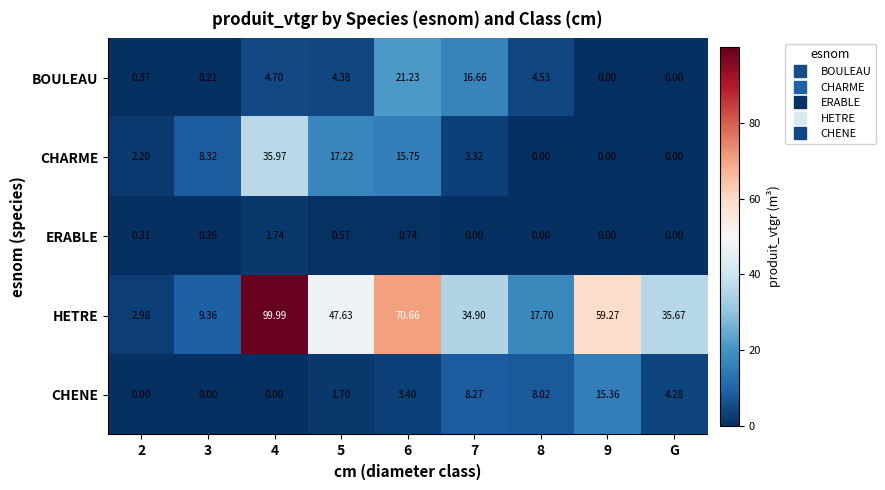

Which series has the largest total across all categories?

HETRE